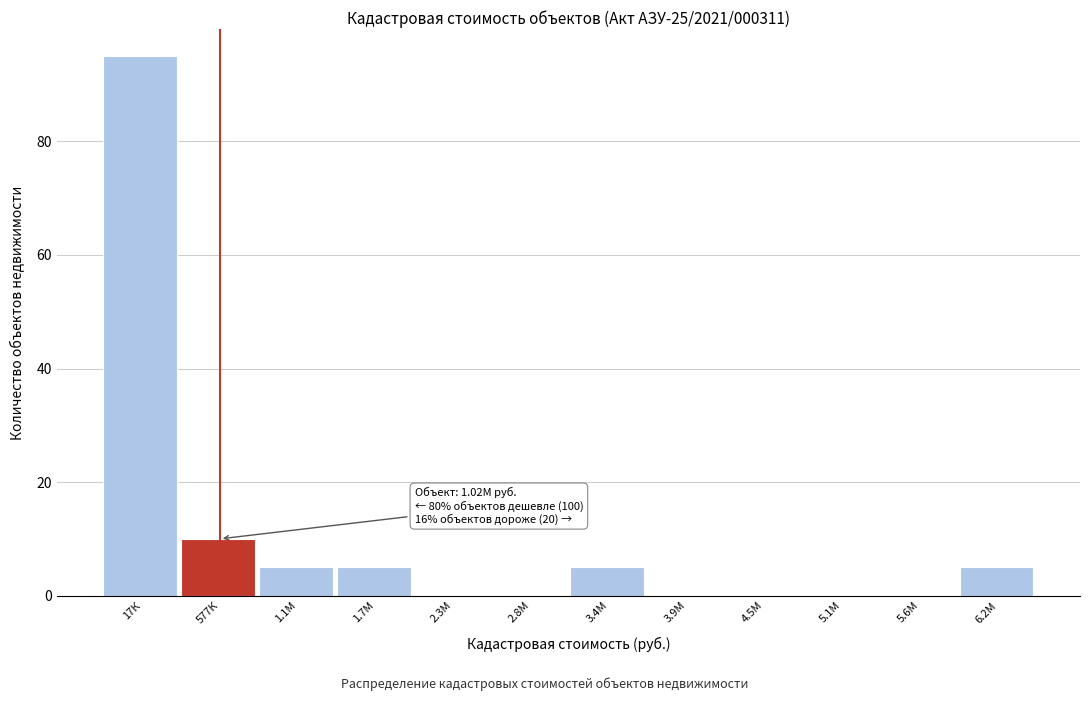

Reading left to right, extract all data points from this chart.

17К=95	577К=10	1.1М=5	1.7М=5	2.3М=0	2.8М=0	3.4М=5	3.9М=0	4.5М=0	5.1М=0	5.6М=0	6.2М=5